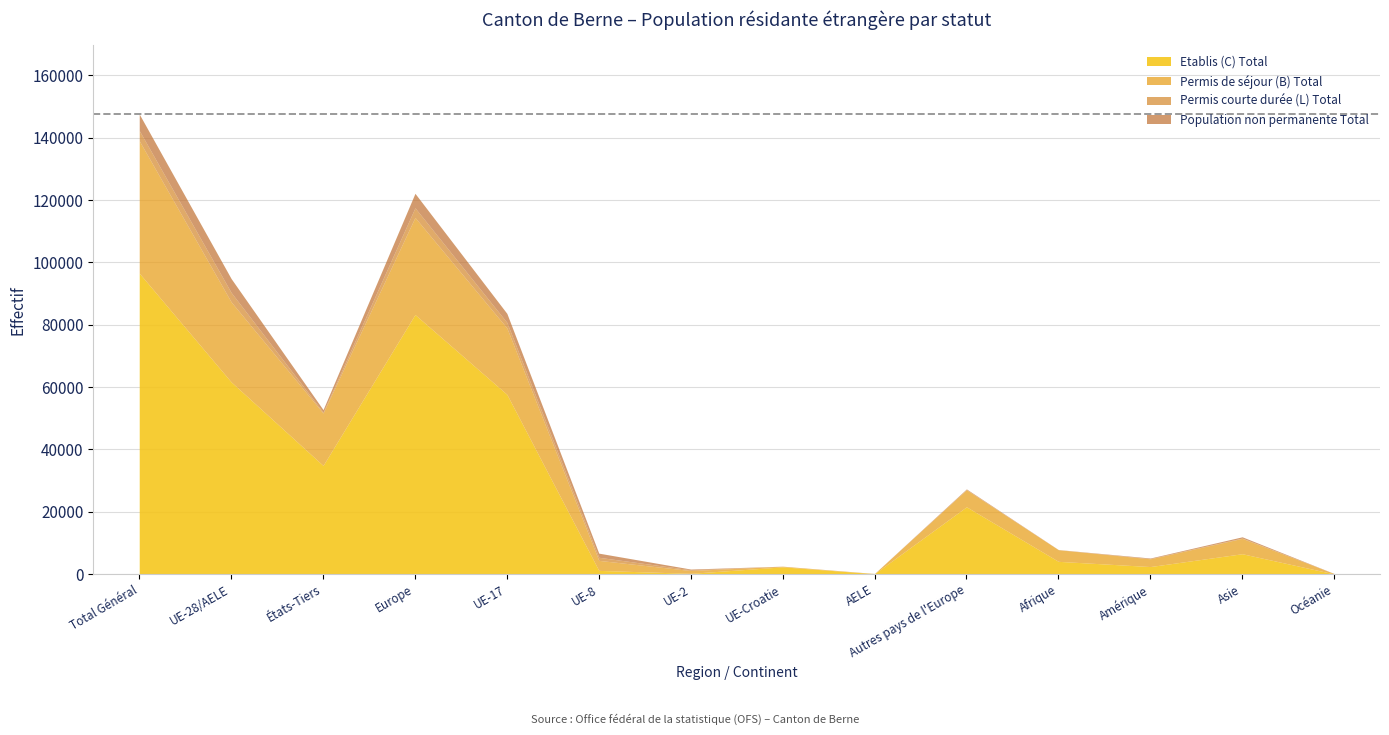

At which category is the sum across all series the highest?

Total Général